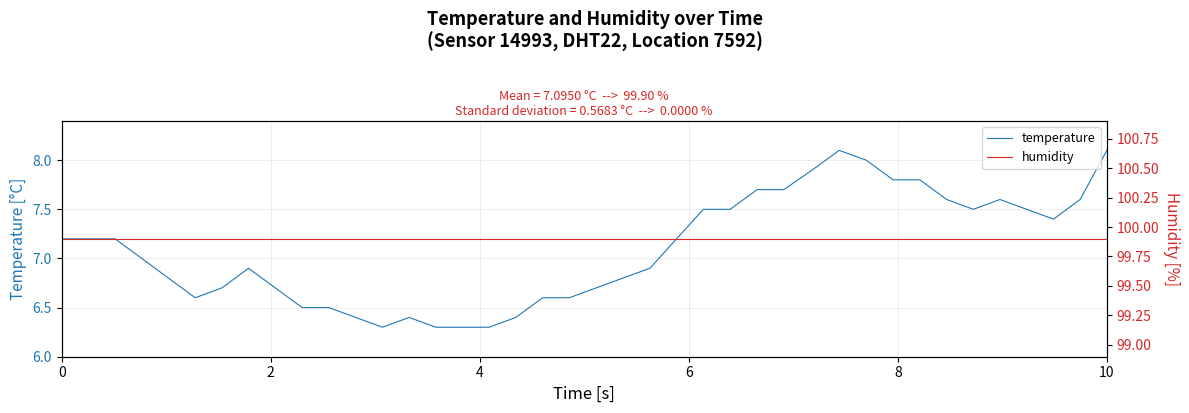

How many lines are shown in the chart?

2